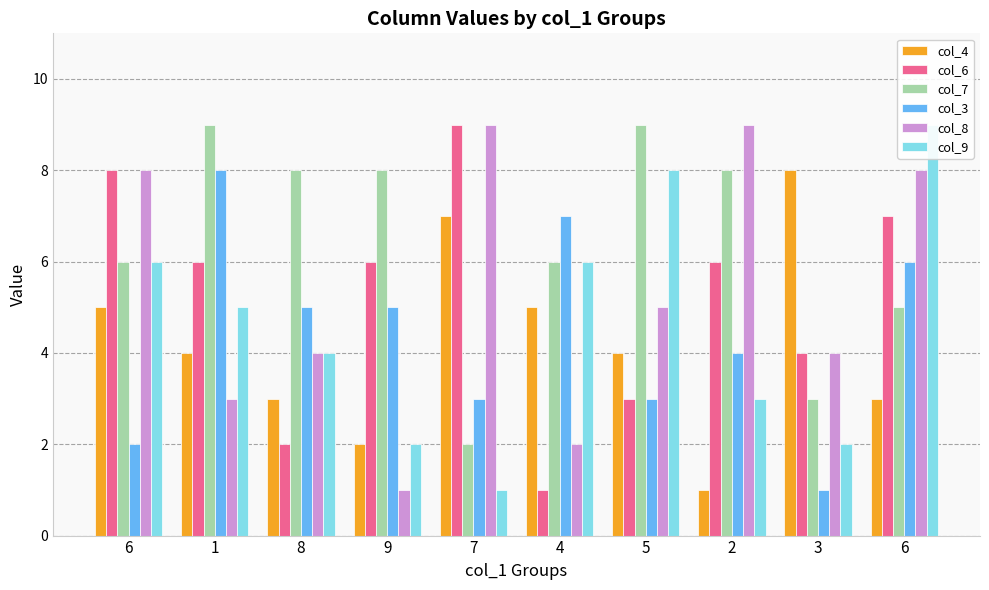

Where is col_3 nearest to the value 4?

2